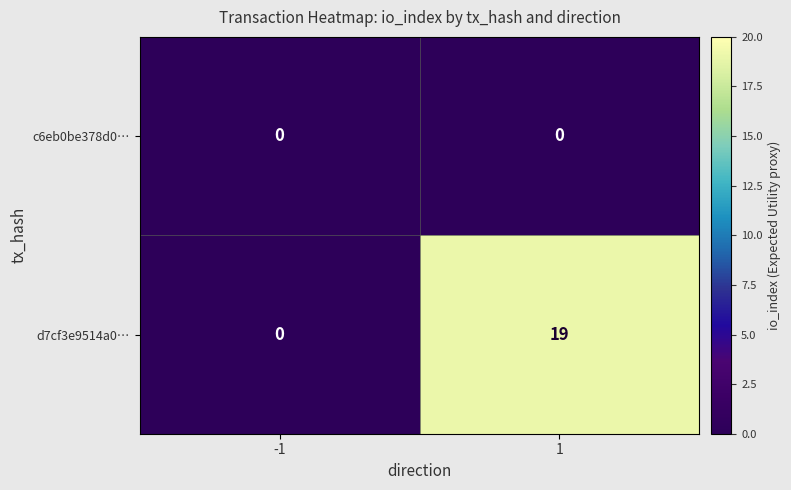

Which series has the largest range (max minus min)?

d7cf3e9514a0…